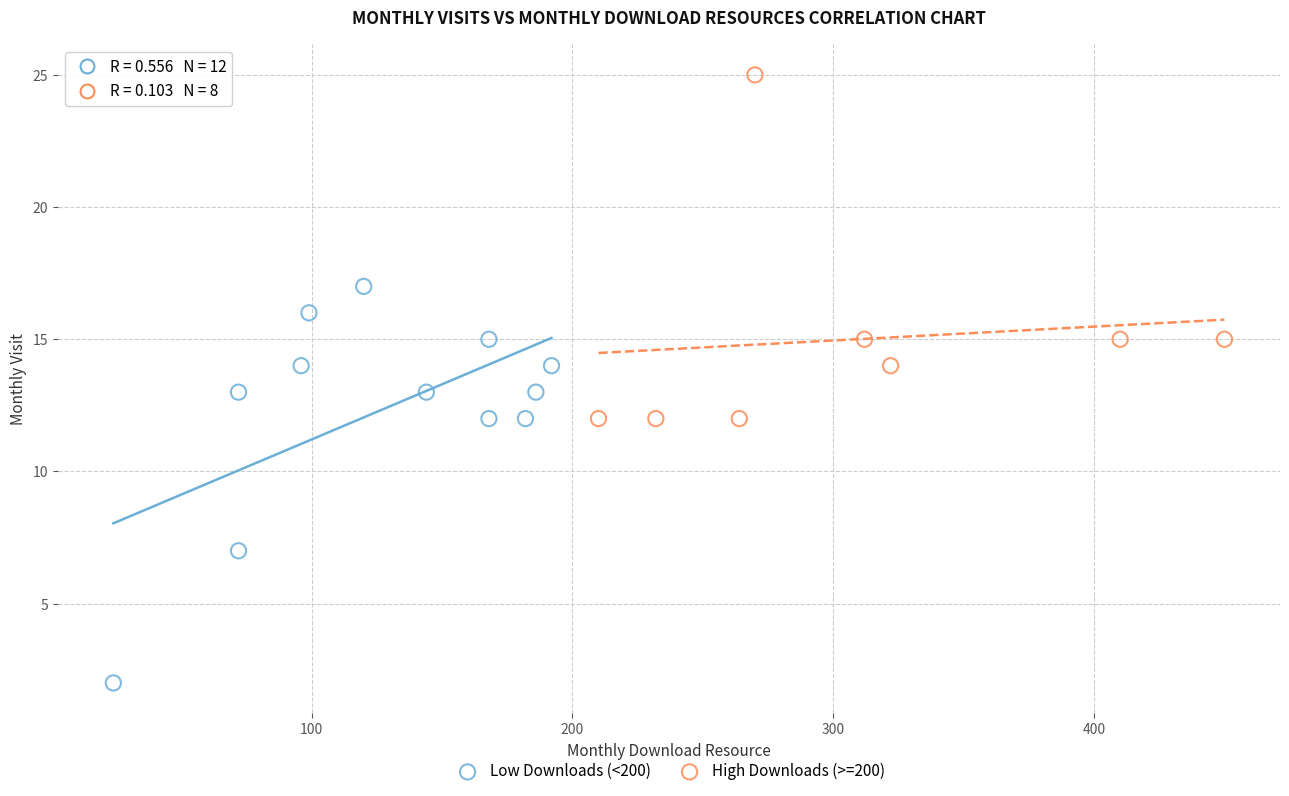

Which series contains the highest Y value?

High Downloads (>=200)